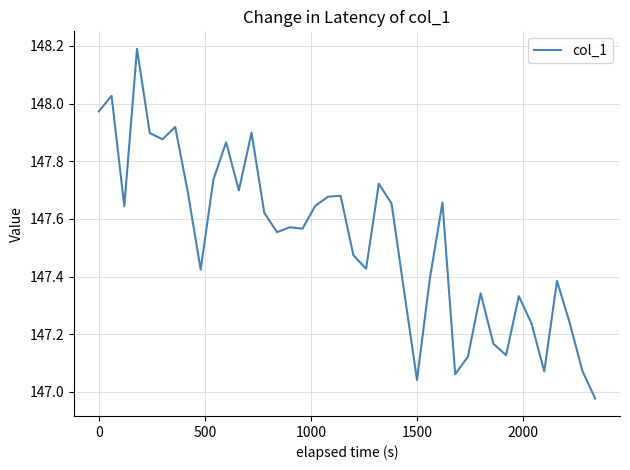

What is the greatest value displayed?

148.2